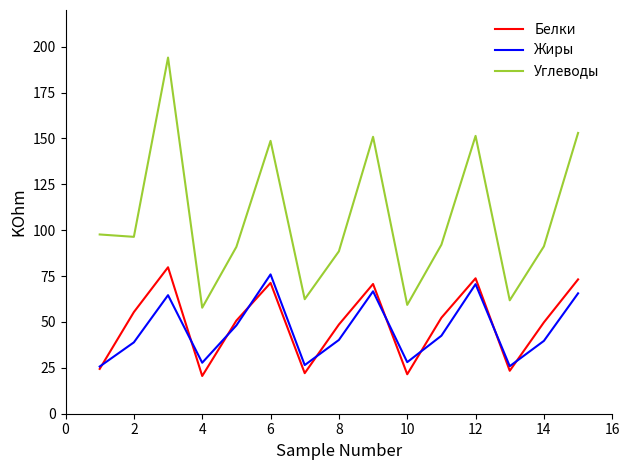

Which series has the largest range (max minus min)?

Углеводы